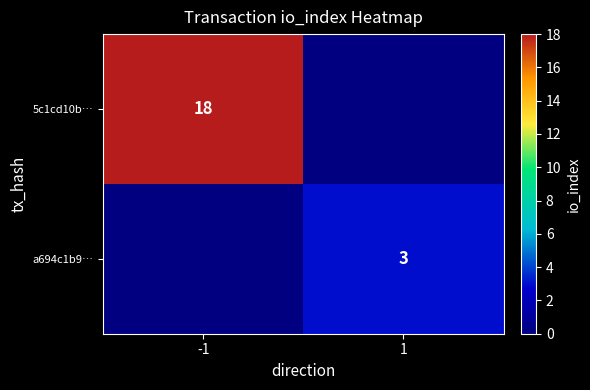

Count the number of data series in this chart.

2